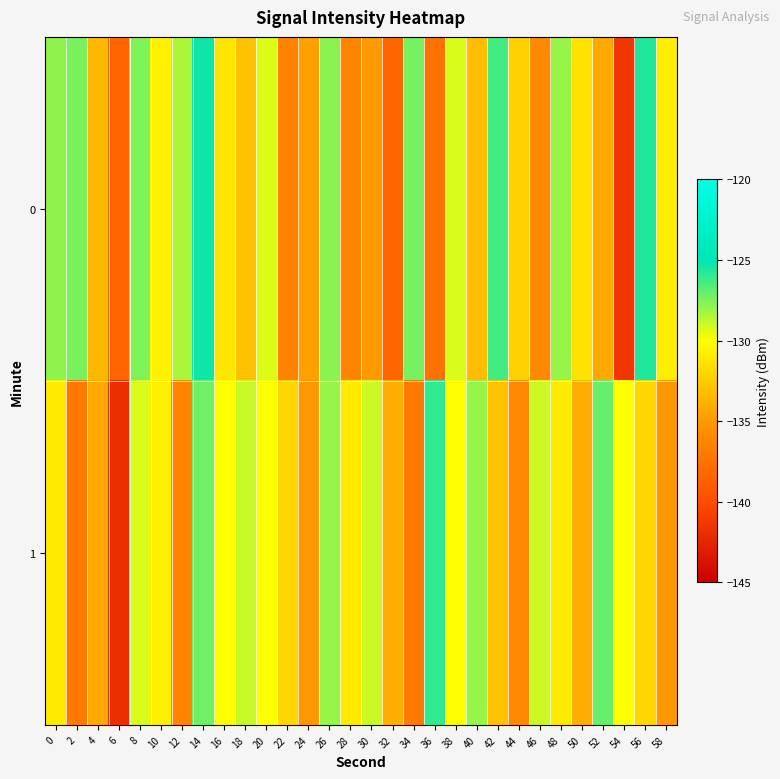

Rank the series at 26 from highest to lowest value.

row_0, row_1